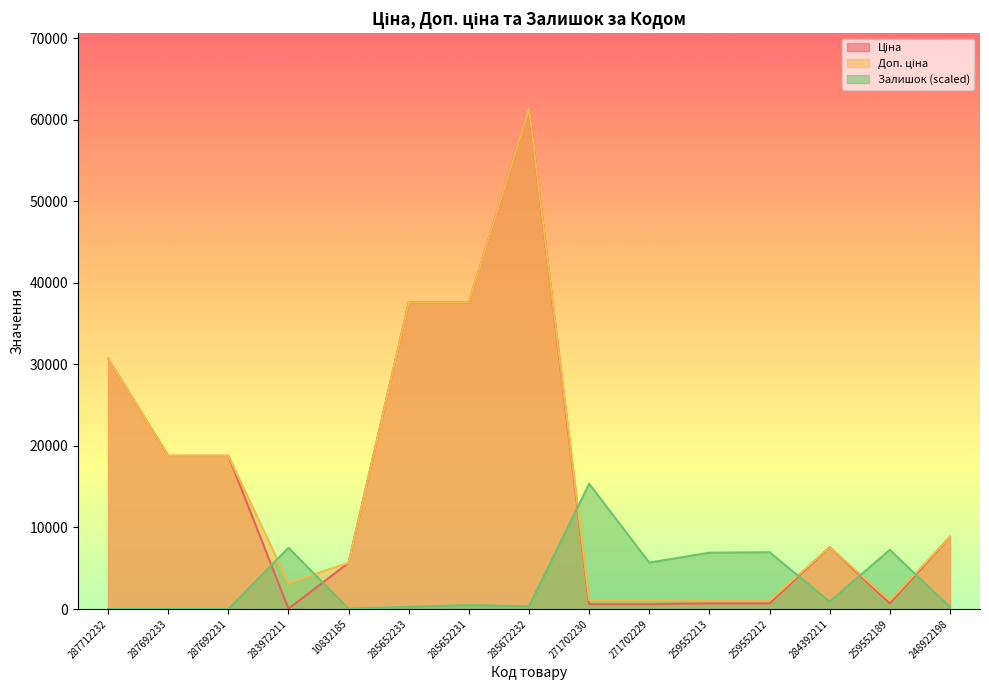

How many values in the Залишок series exceed 479?

8